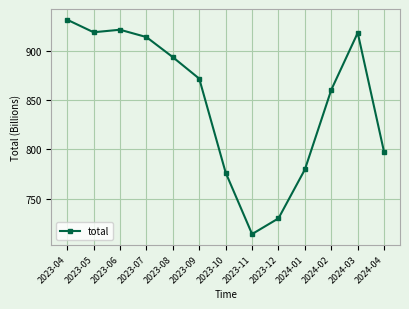

Between 2023-06 and 2024-04, which is larger?

2023-06